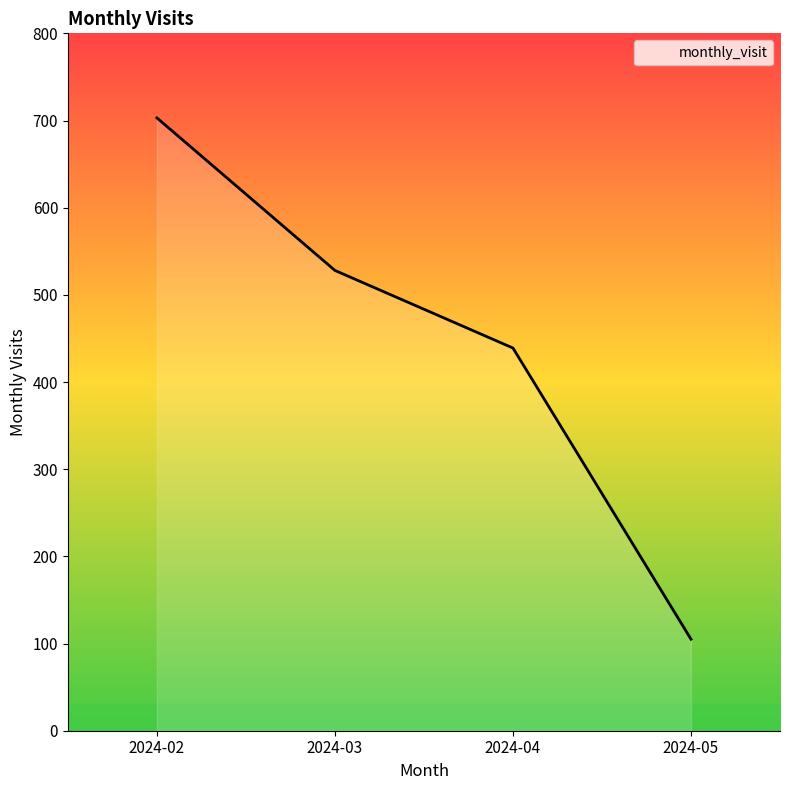

Which category has the highest value across all series?

2024-02